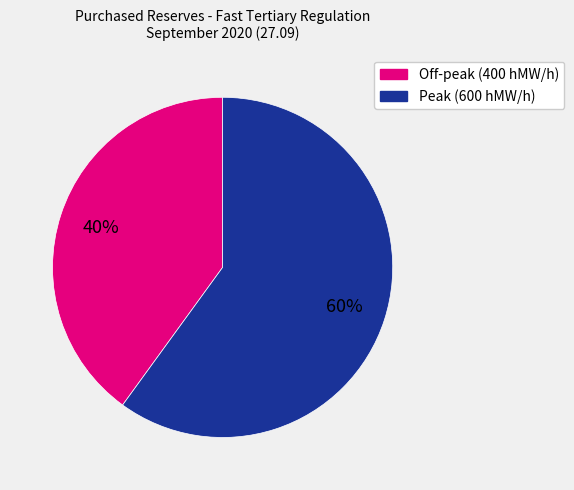

What is the smallest slice in the pie chart?

Off-peak (400 hMW/h)